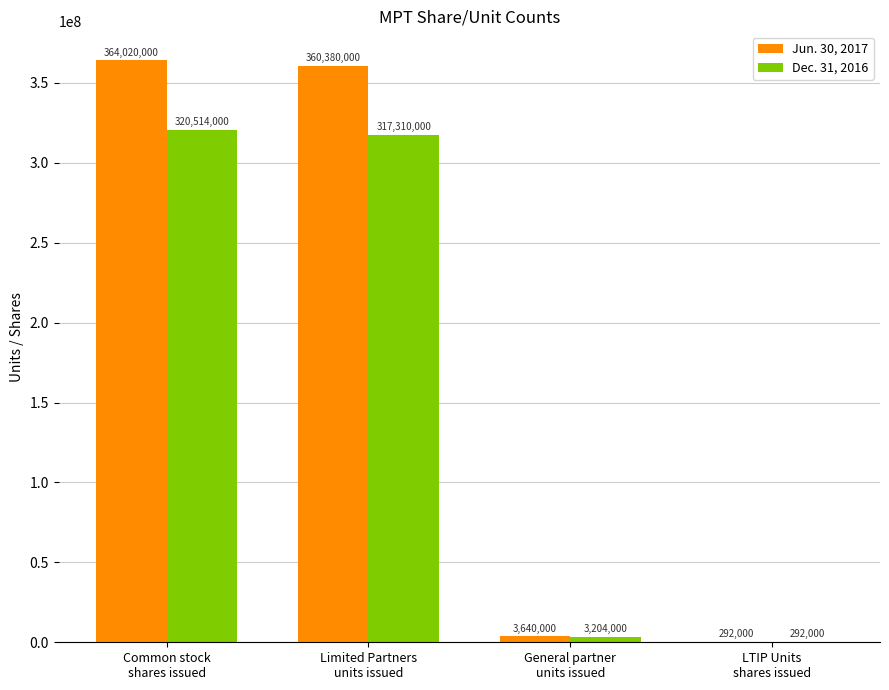

What is the greatest value displayed?

364020000